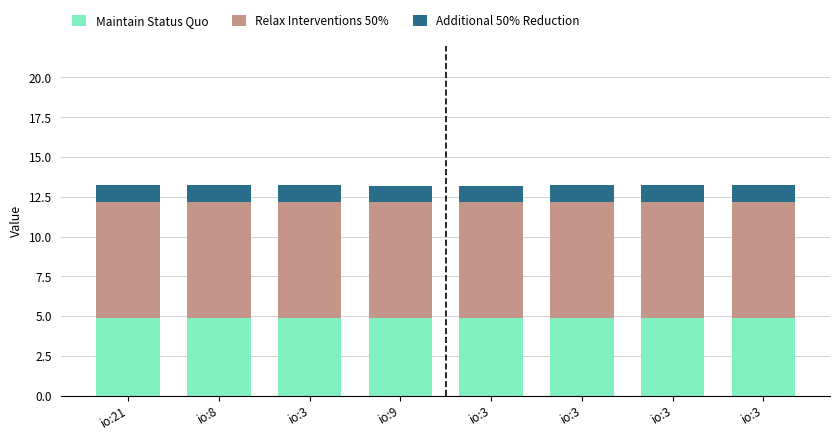

What is the label of the 7th bar from the right?

io:8